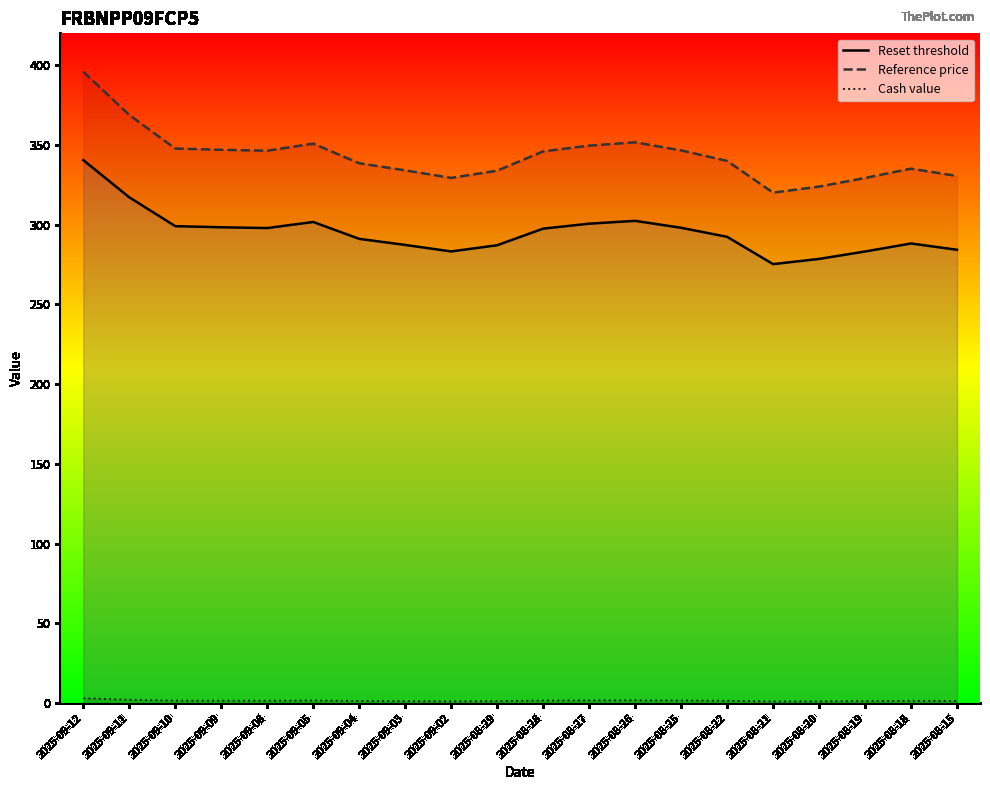

Which has a higher value, 2025-09-10 or 2025-08-15?

2025-09-10